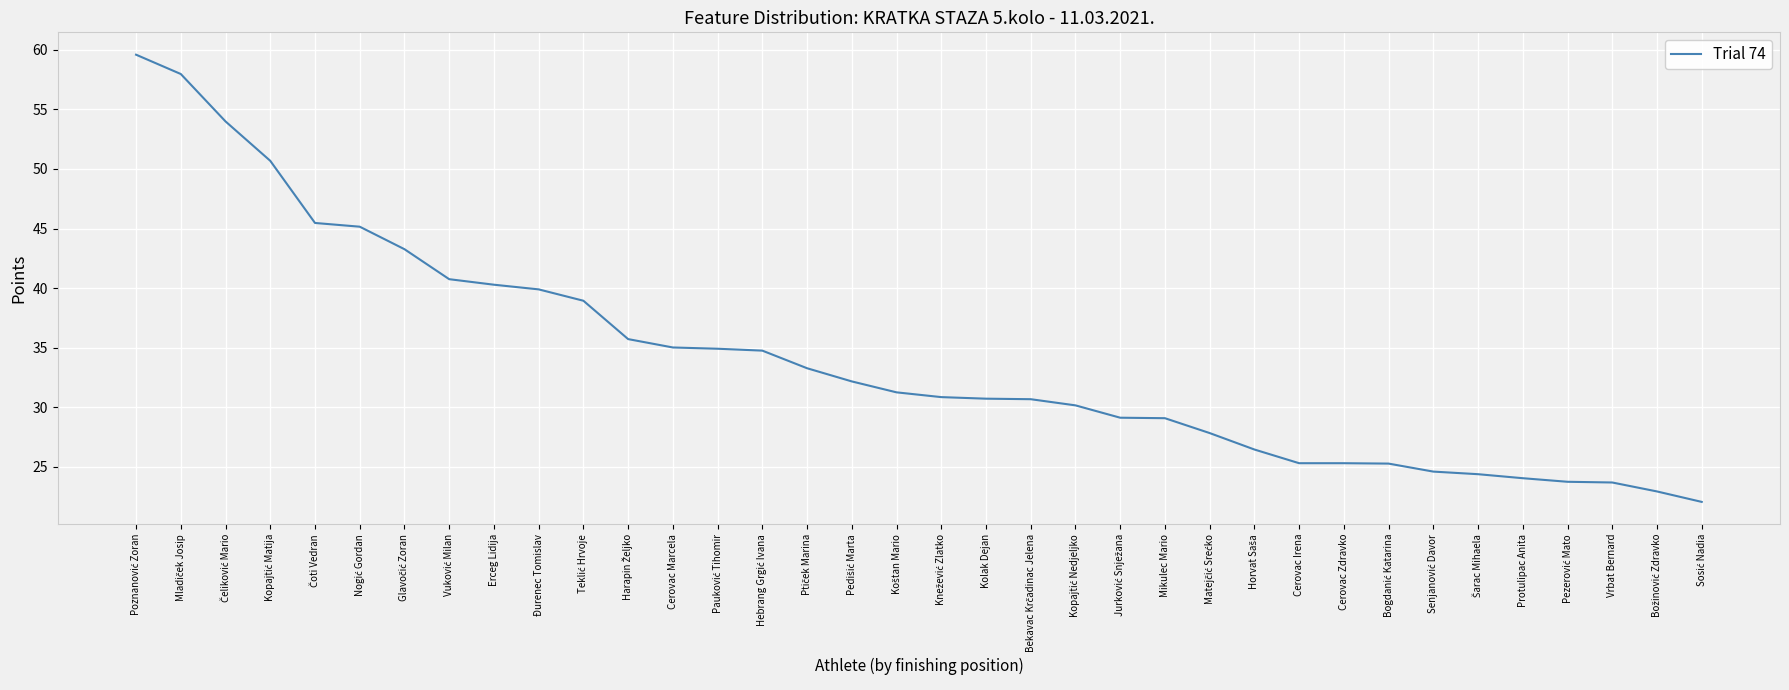

What position from the right is Mikulec Mario?

13